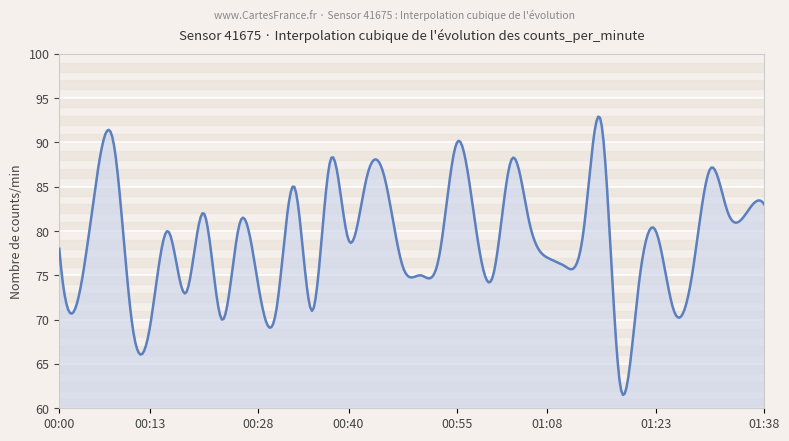

What is the minimum value shown in the chart?

61.5